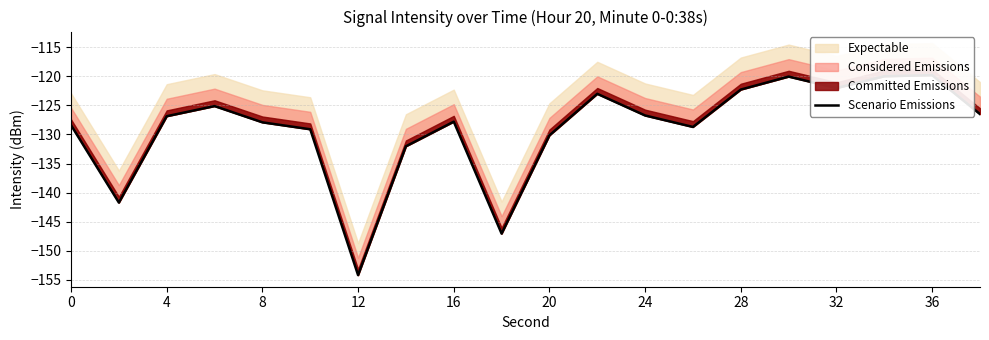

What is the difference between the second highest and minimum values?

34.2